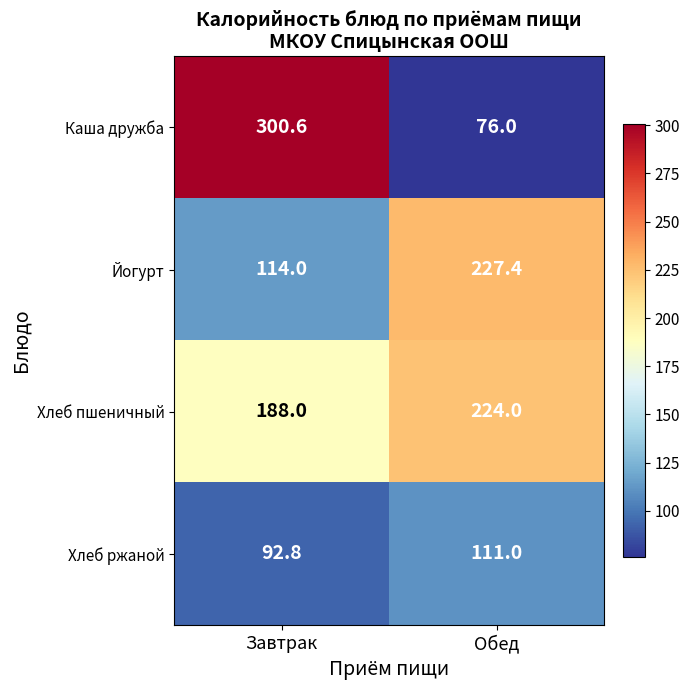

Reading left to right, what are all the values shown in this chart?

Каша дружба: Завтрак=300.6	Обед=76.0
Йогурт: Завтрак=114.0	Обед=227.4
Хлеб пшеничный: Завтрак=188.0	Обед=224.0
Хлеб ржаной: Завтрак=92.8	Обед=111.0